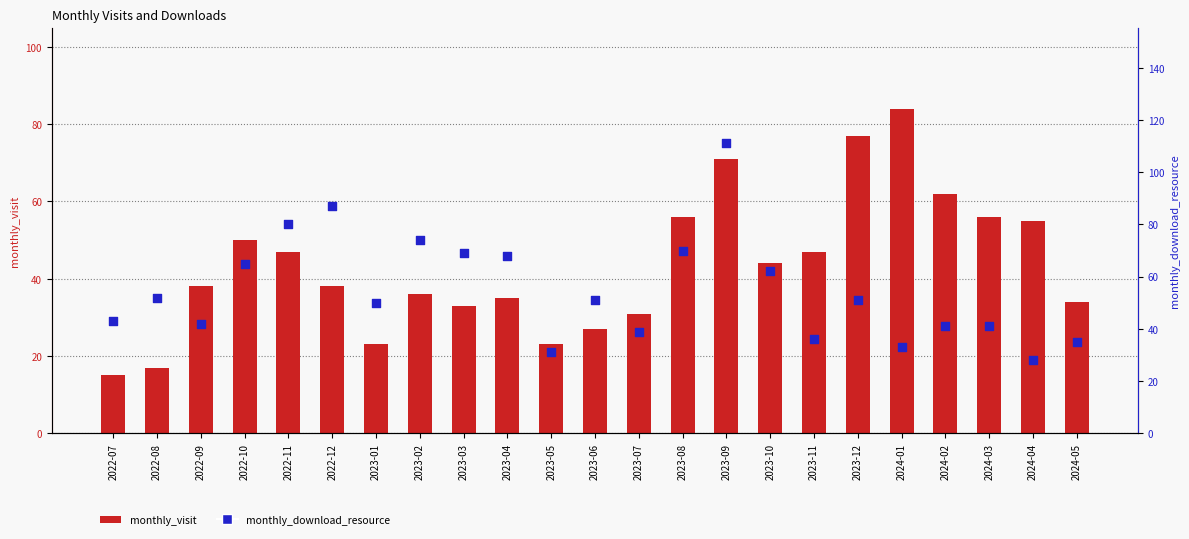

What are all the series names shown in the legend?

monthly_visit, monthly_download_resource